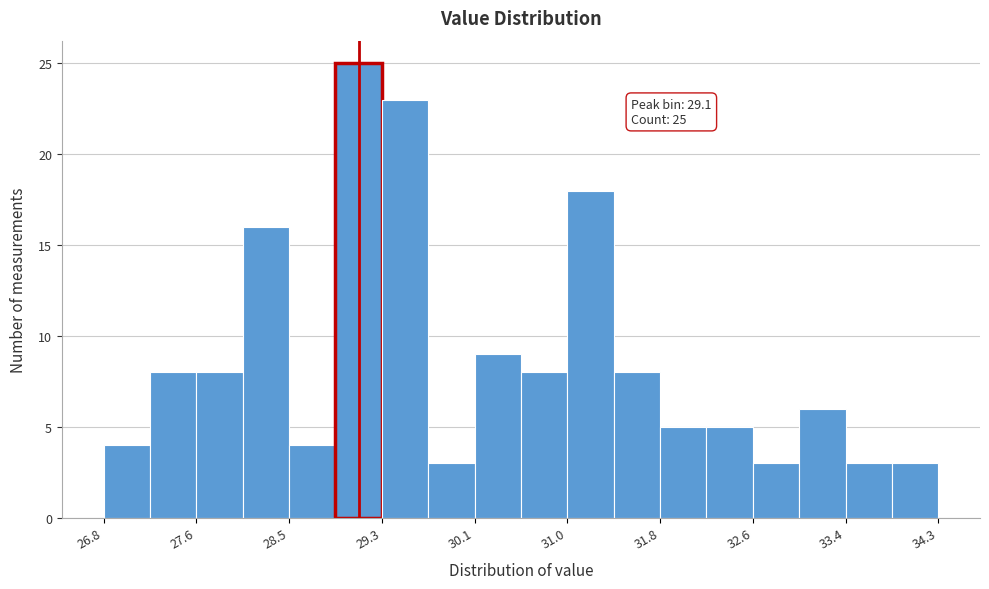

Which range on the x-axis has the tallest bar?

28.9 to 29.3